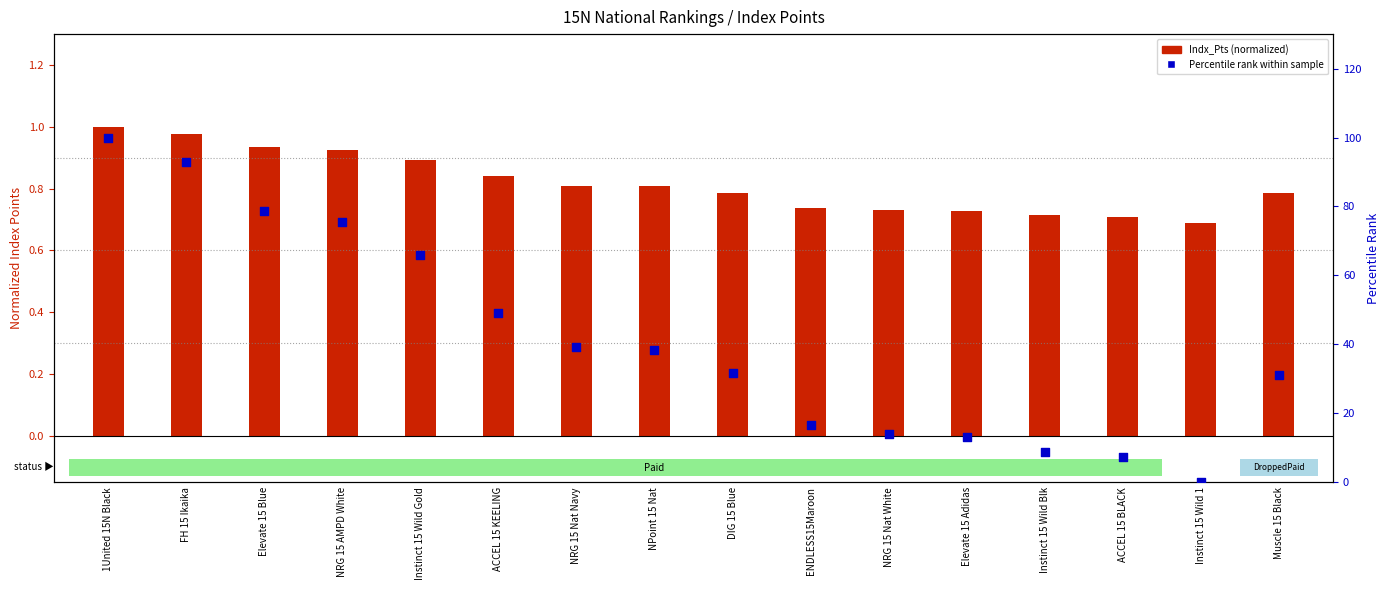

What are all the series names shown in the legend?

Indx_Pts (normalized), Percentile rank within sample